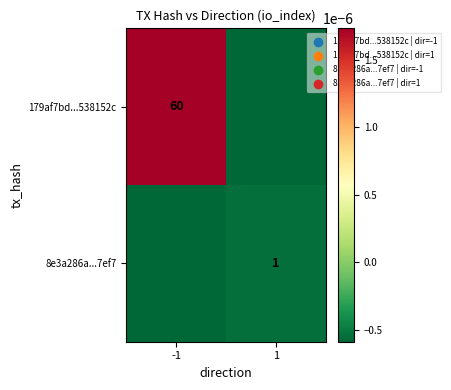

The 179af7bd...538152c series shows 37.0 at -1. True or false?

False